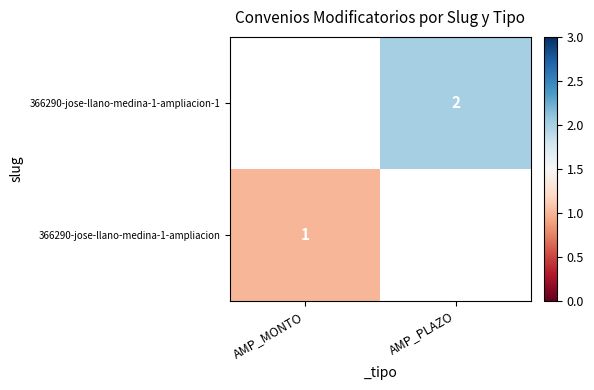

Is it true that 366290-jose-llano-medina-1-ampliacion equals 0 at AMP_MONTO?

False